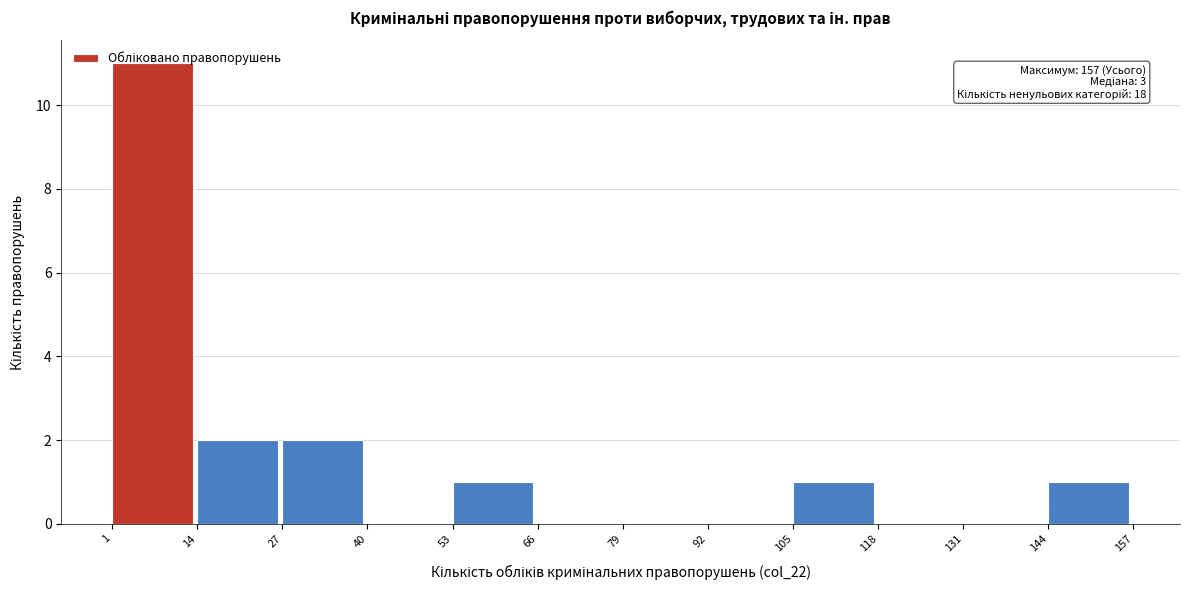

Which range on the x-axis has the tallest bar?

1 to 14